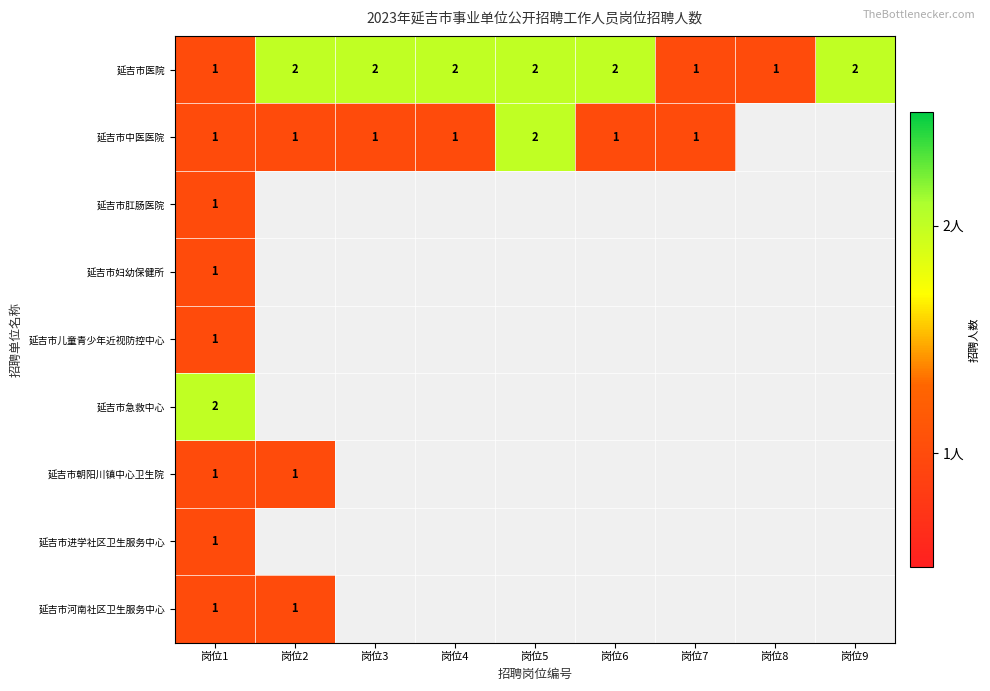

The value of 延吉市中医医院 at 岗位2 is 1. True or false?

True